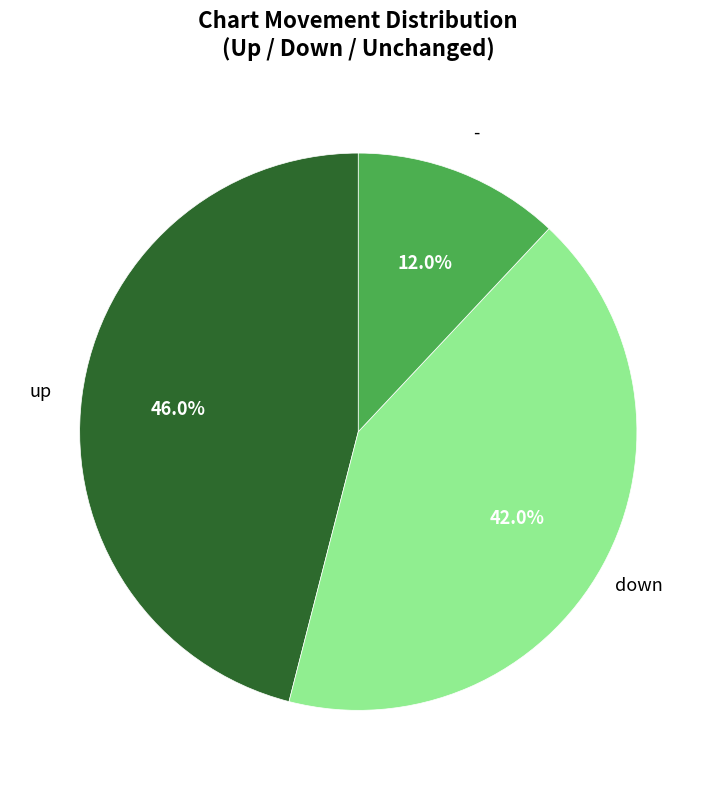

Is there a majority slice in this chart?

No